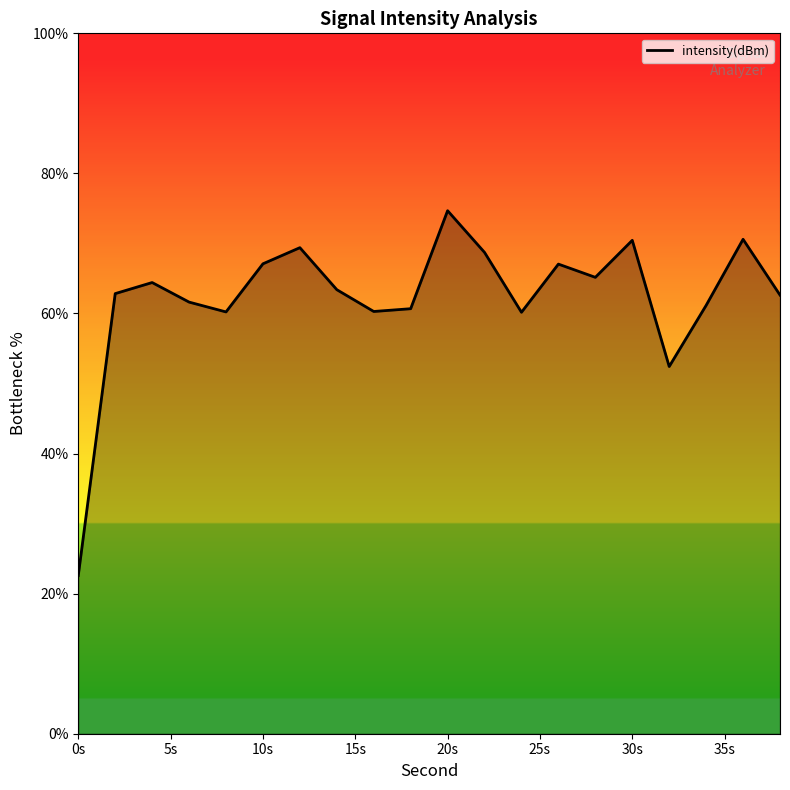

What is the difference between the maximum and minimum values?

52.1